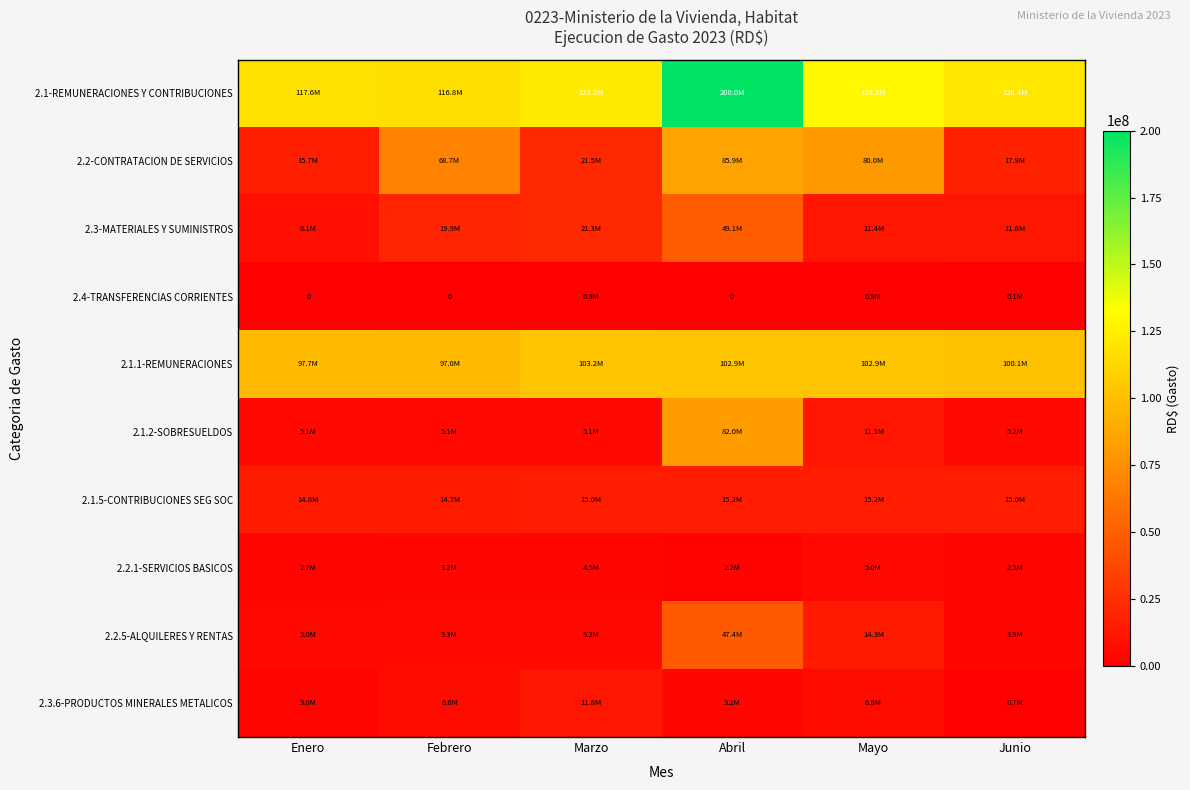

Is it true that 2.3-MATERIALES Y SUMINISTROS equals 49105778.5 at Abril?

True